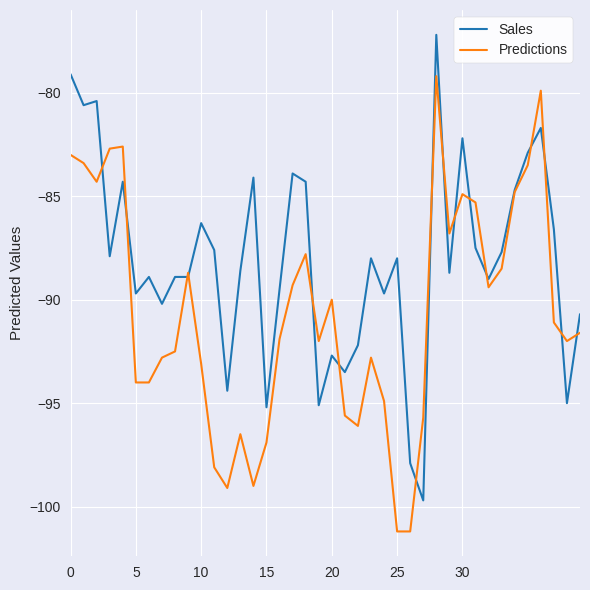

Which series has the widest spread of values?

Sales